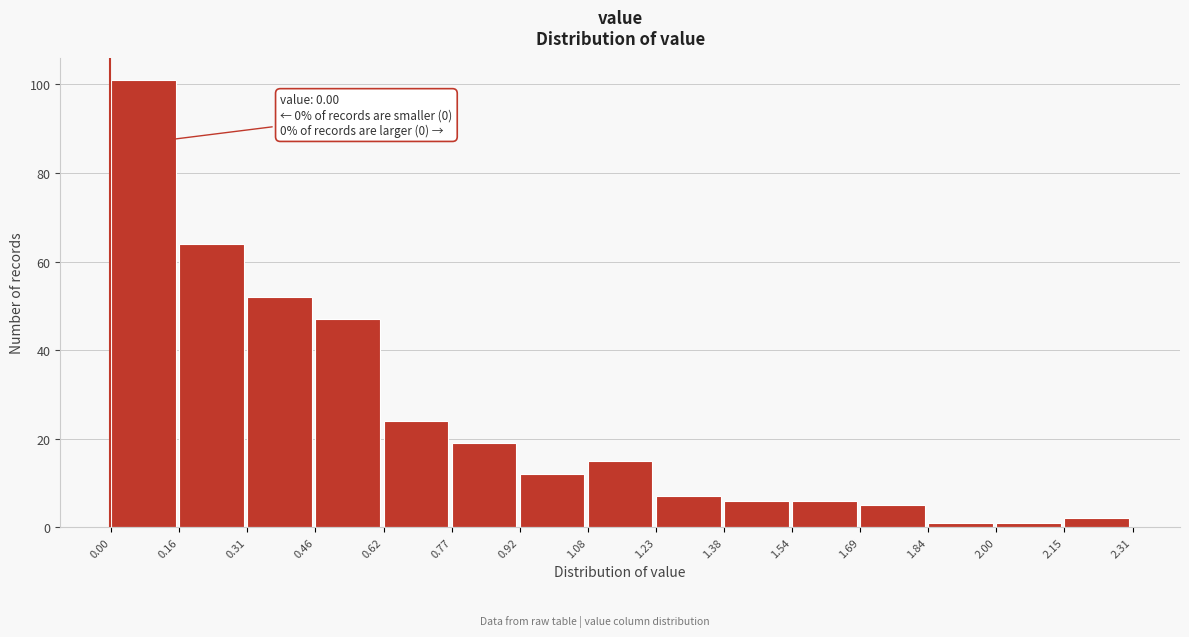

Over which range of the x-axis is the bar tallest?

0.00 to 0.16